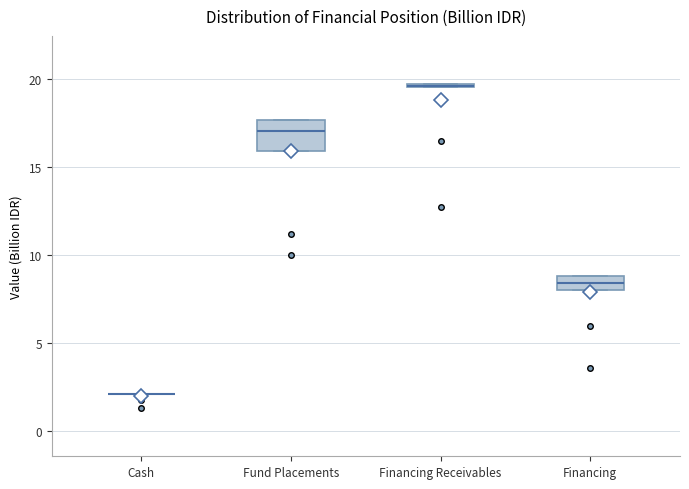

Reading left to right, transcribe this box plot: for each box, give where its median line is, the range the box spans, and where its two whiskers end, as read against the y-axis. The values are not printed on the chart, so give them approximately, as read against the axis.

Cash: box collapsed to a line at 2.0, whiskers 2.0 to 2.0
Fund Placements: median 17.0, box 16.0 to 17.5, whiskers 16.0 to 17.5
Financing Receivables: box collapsed to a line at 19.5, whiskers 19.5 to 19.5
Financing: median 8.5, box 8.0 to 9.0, whiskers 8.0 to 9.0